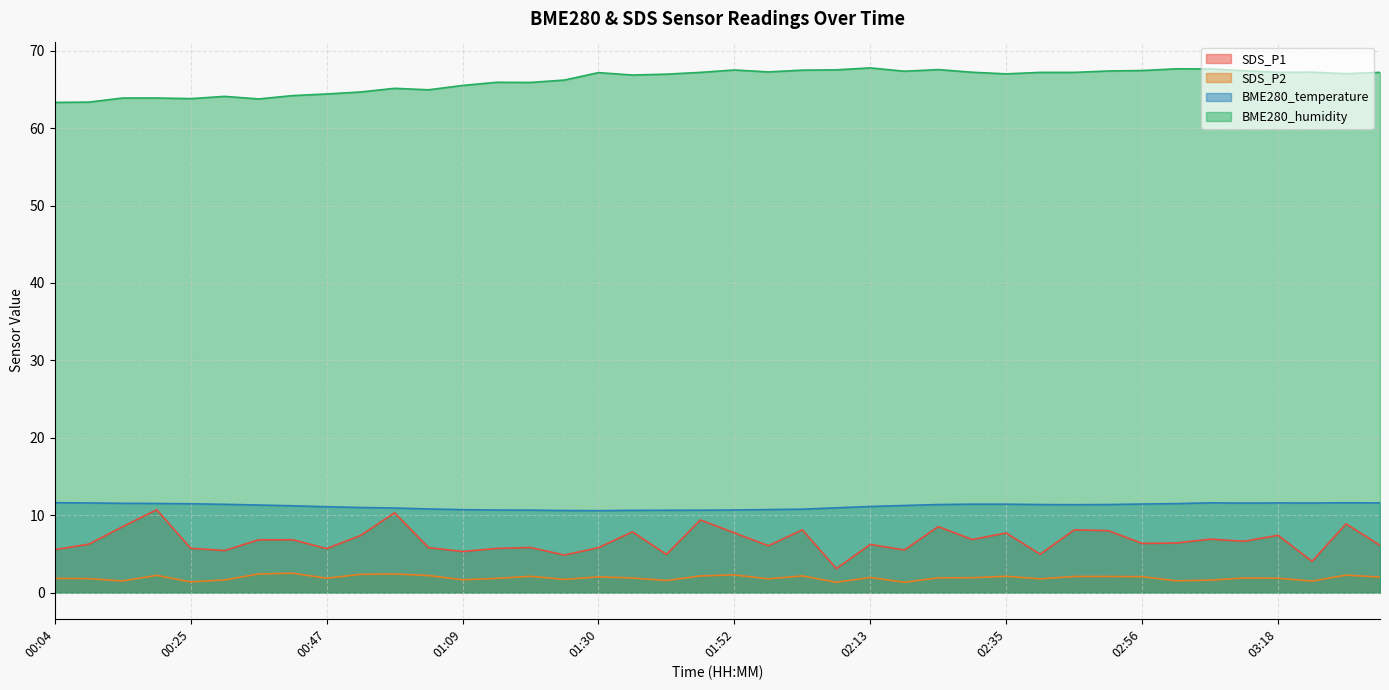

Which series has the largest total across all categories?

BME280_humidity